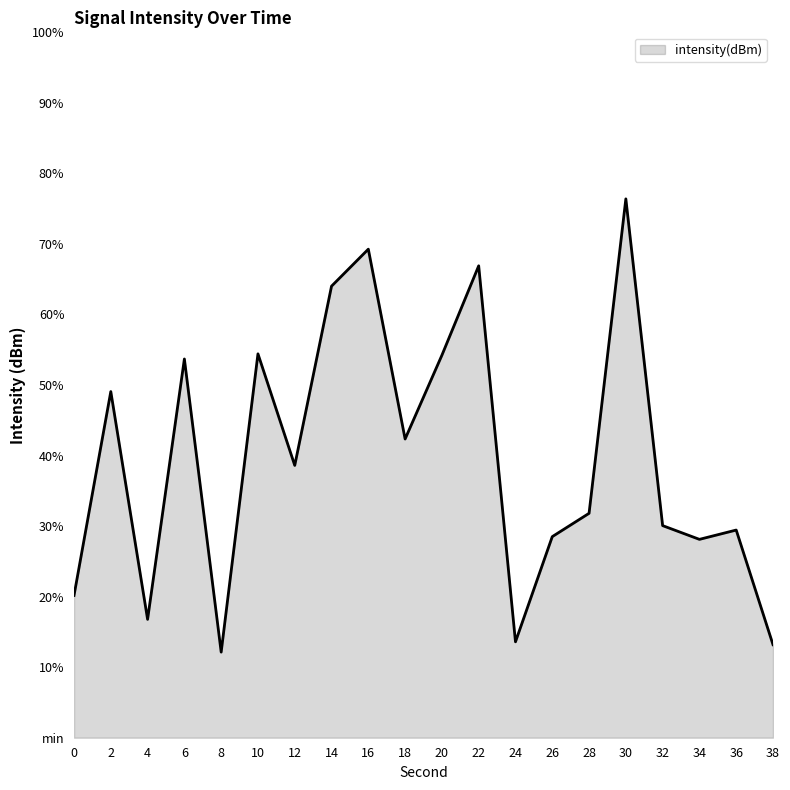

Does the chart have visible grid lines?

No